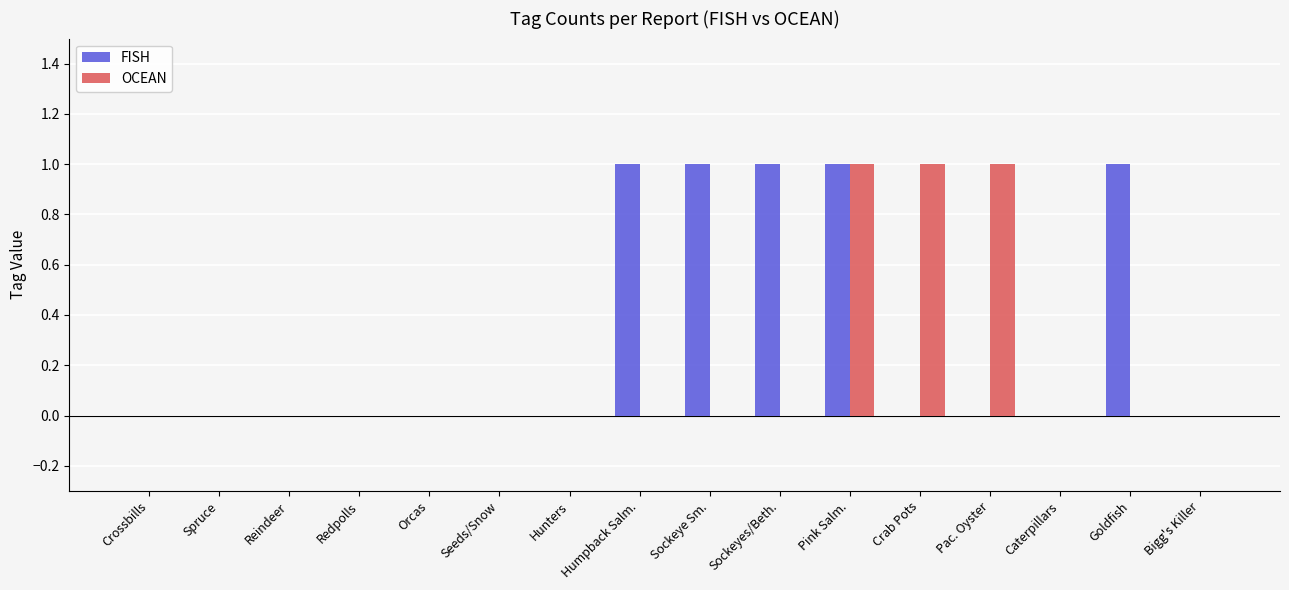

Reading right to left, list all the values displayed in this chart.

FISH: 0	1	0	0	0	1	1	1	1	0	0	0	0	0	0	0
OCEAN: 0	0	0	1	1	1	0	0	0	0	0	0	0	0	0	0